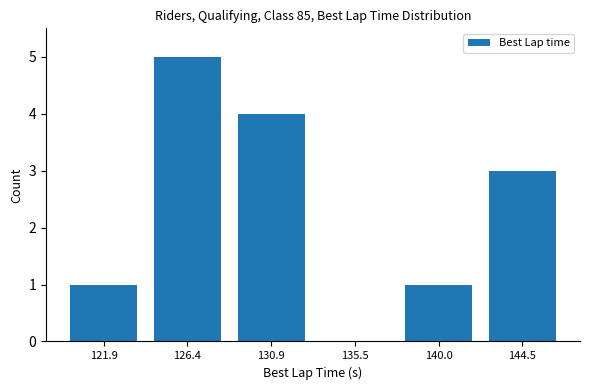

Are the bars grouped side by side (vs. stacked)?

No